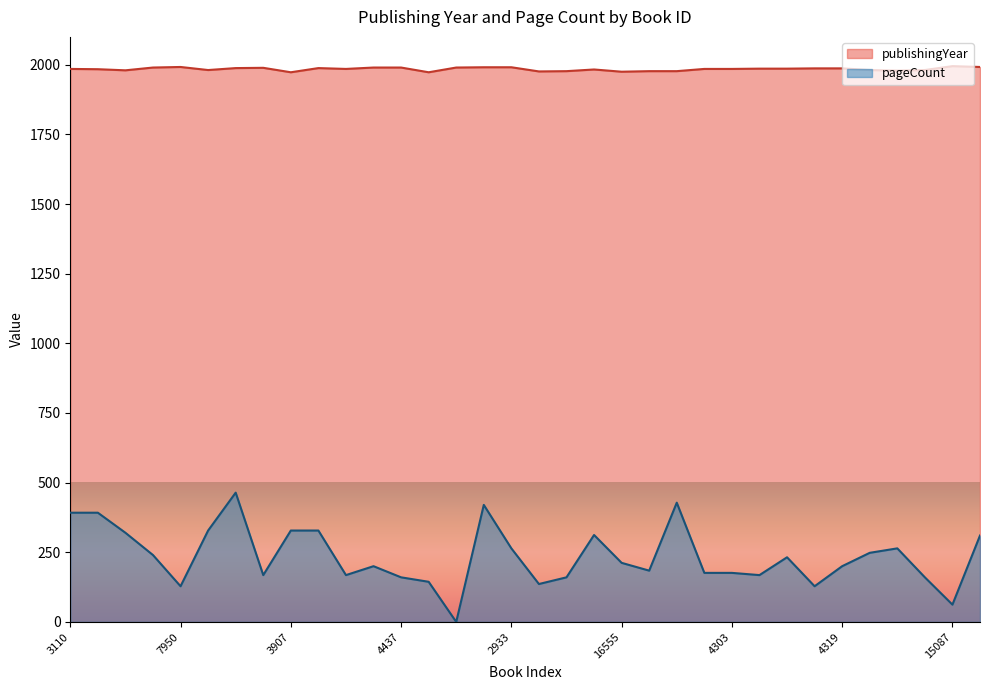

The value of pageCount at 16555 is 212. True or false?

True